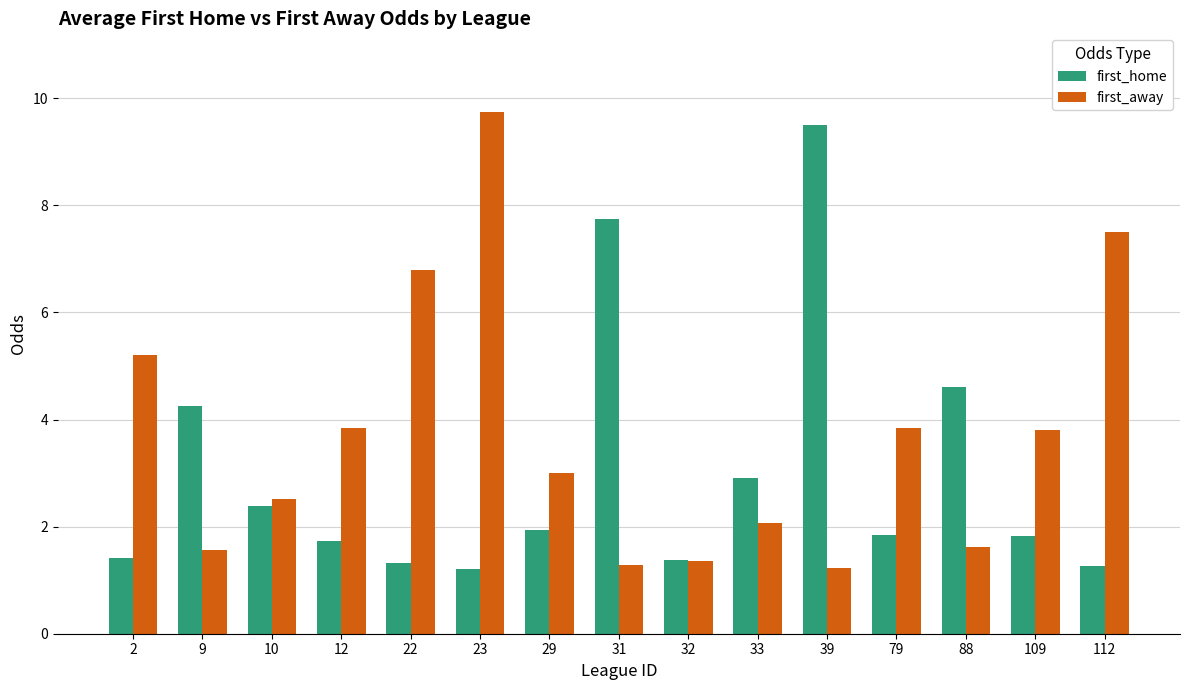

What is the approximate value of first_home at 23?

1.2